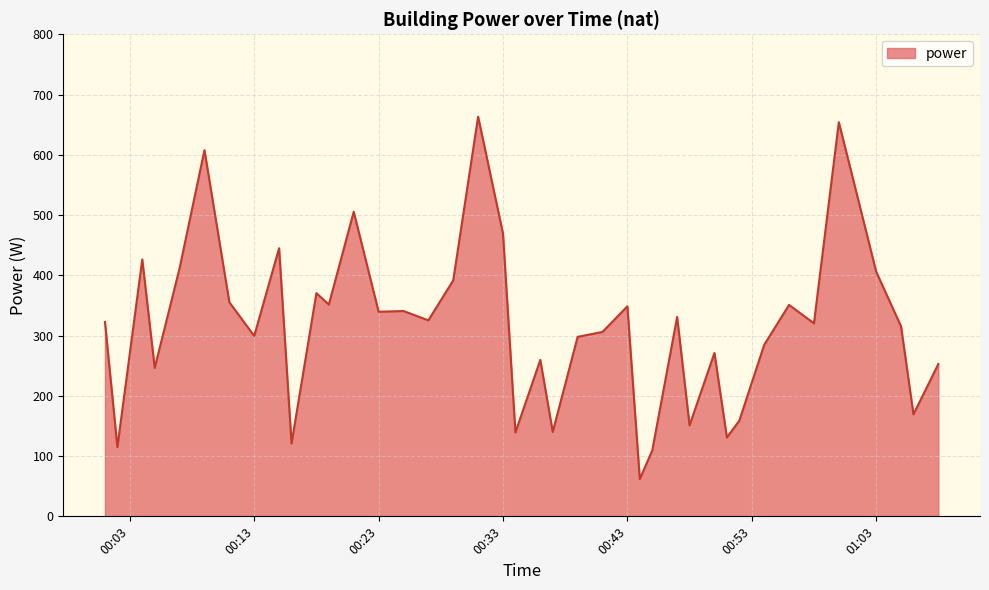

What is the greatest value displayed?

663.3